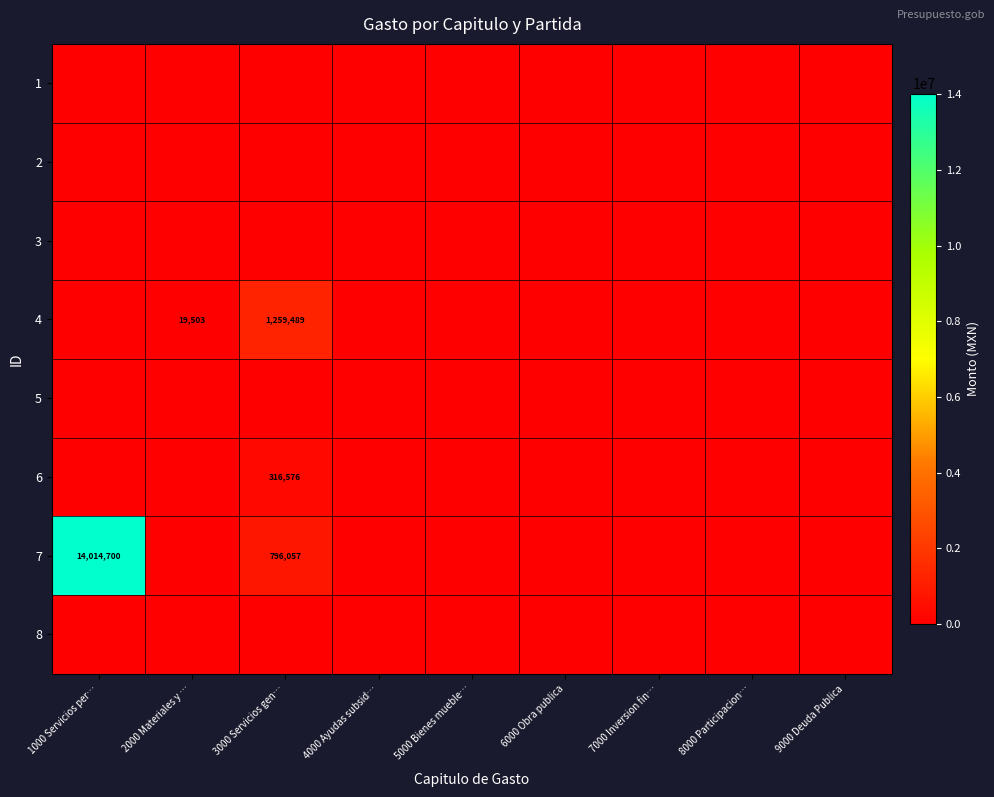

Is it true that 6 equals 316576 at 3000 Servicios gen…?

True